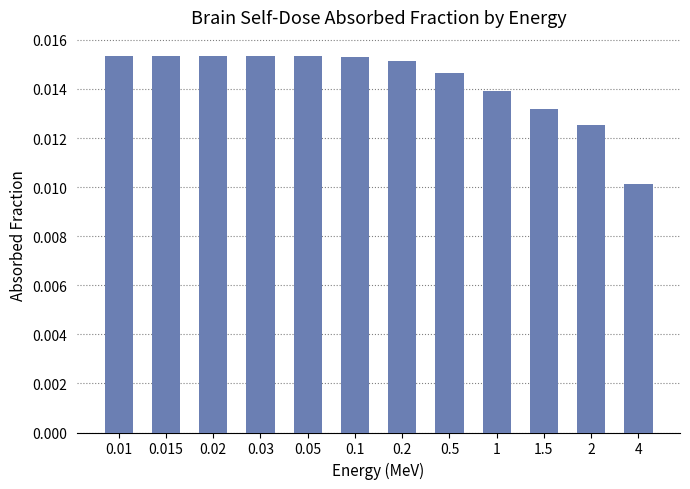

Are the bars grouped side by side (vs. stacked)?

No